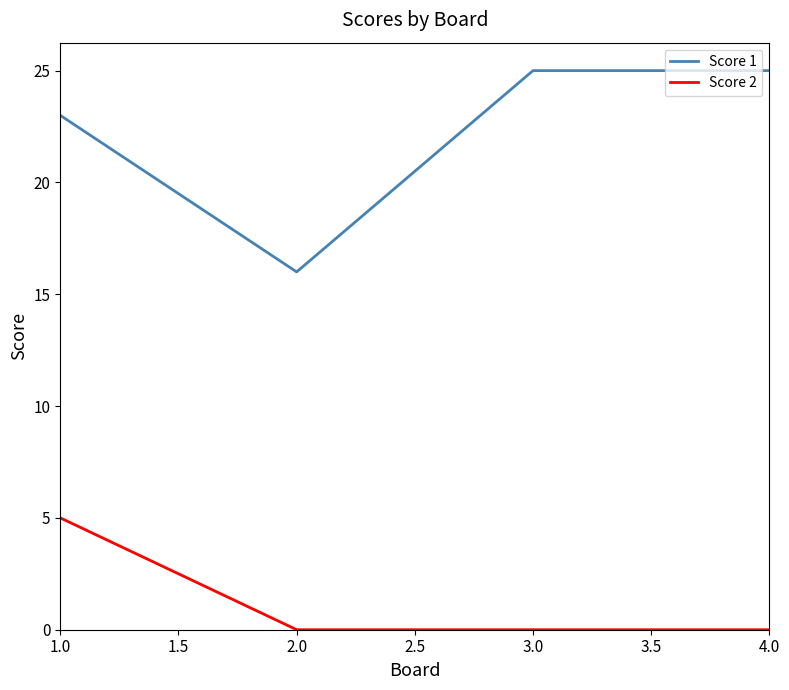

Reading left to right, extract all data points from this chart.

Score 1: 23	16	25	25
Score 2: 5	0	0	0